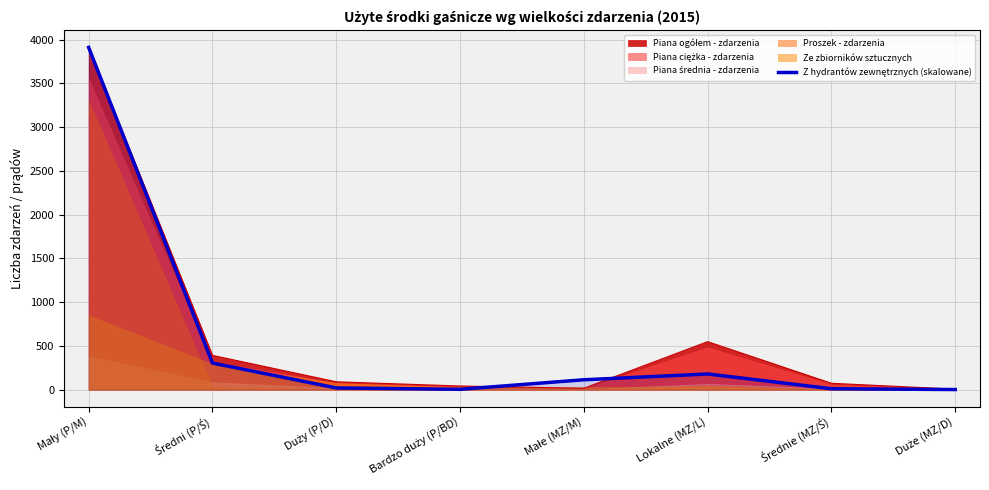

At which category does the data reach its first local peak?

Lokalne (MZ/L)